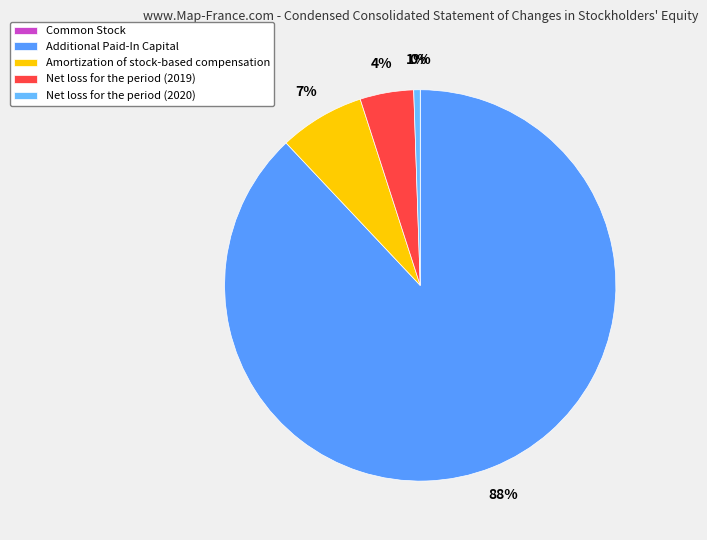

Which slice is the smallest?

Common Stock